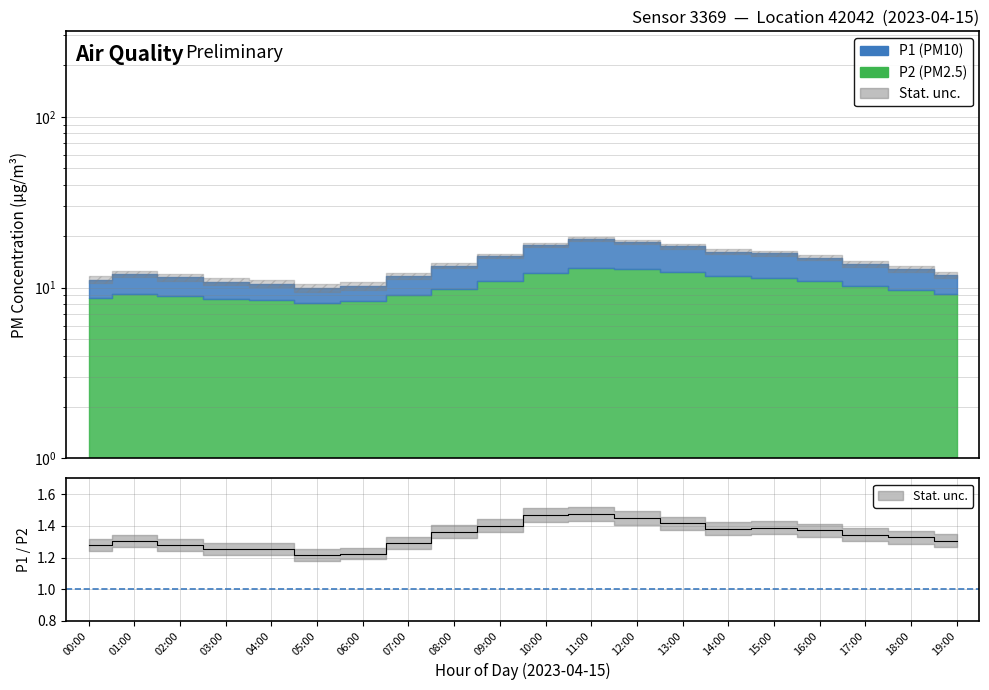

Is it true that the value at 06:00 is 0.6?

False